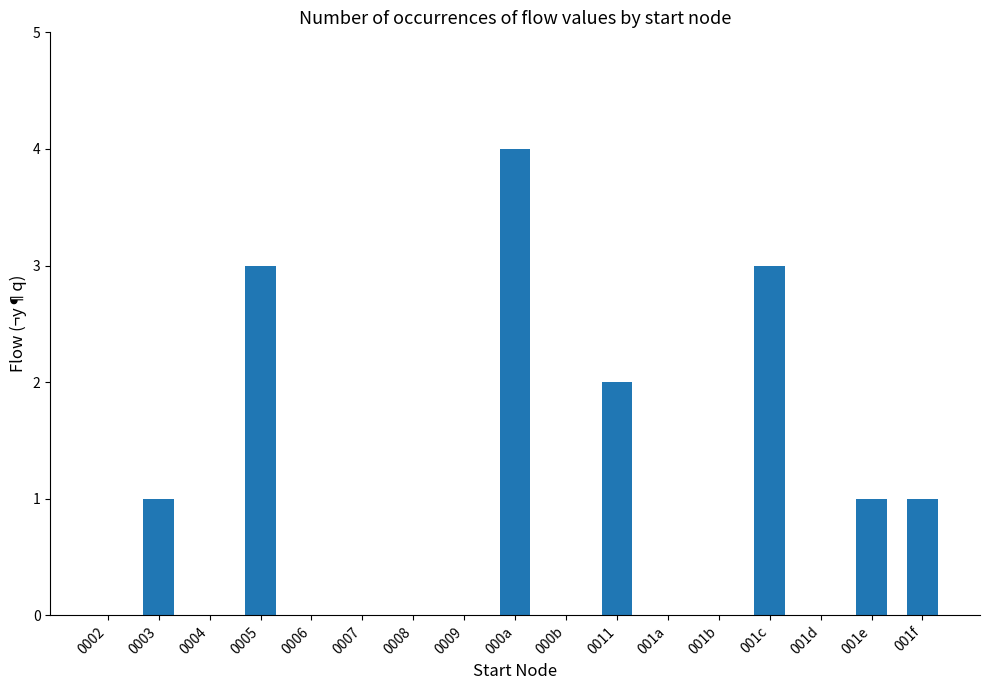

The value at 001e is 2. True or false?

False